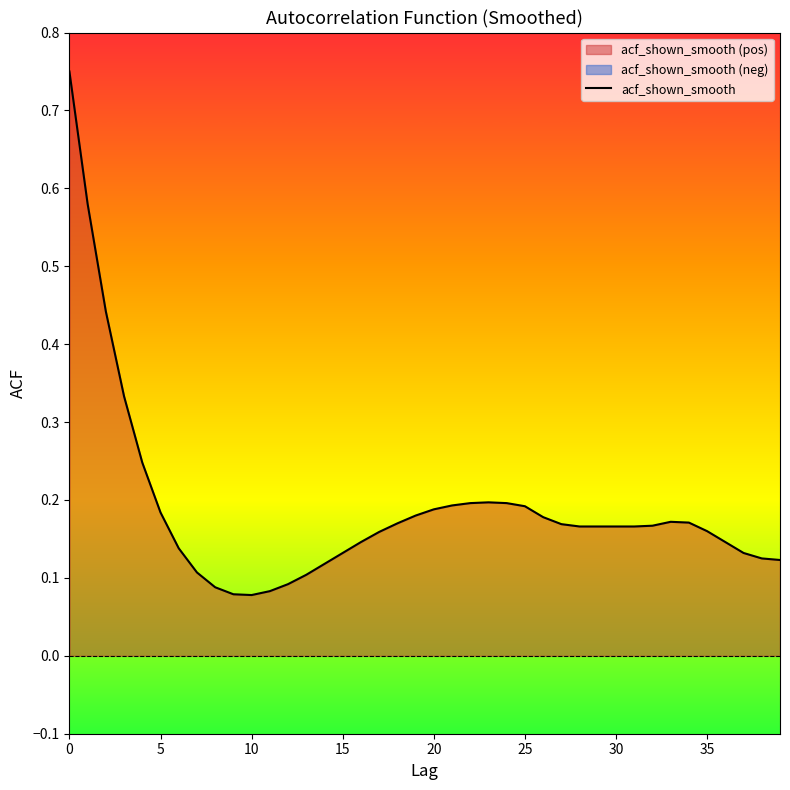

The value at 30 is 0.2. True or false?

True